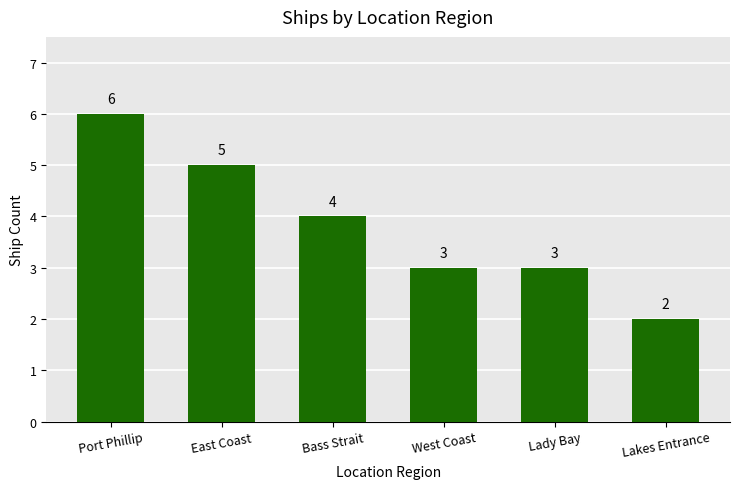

Which label corresponds to the smallest value in the chart?

Lakes Entrance